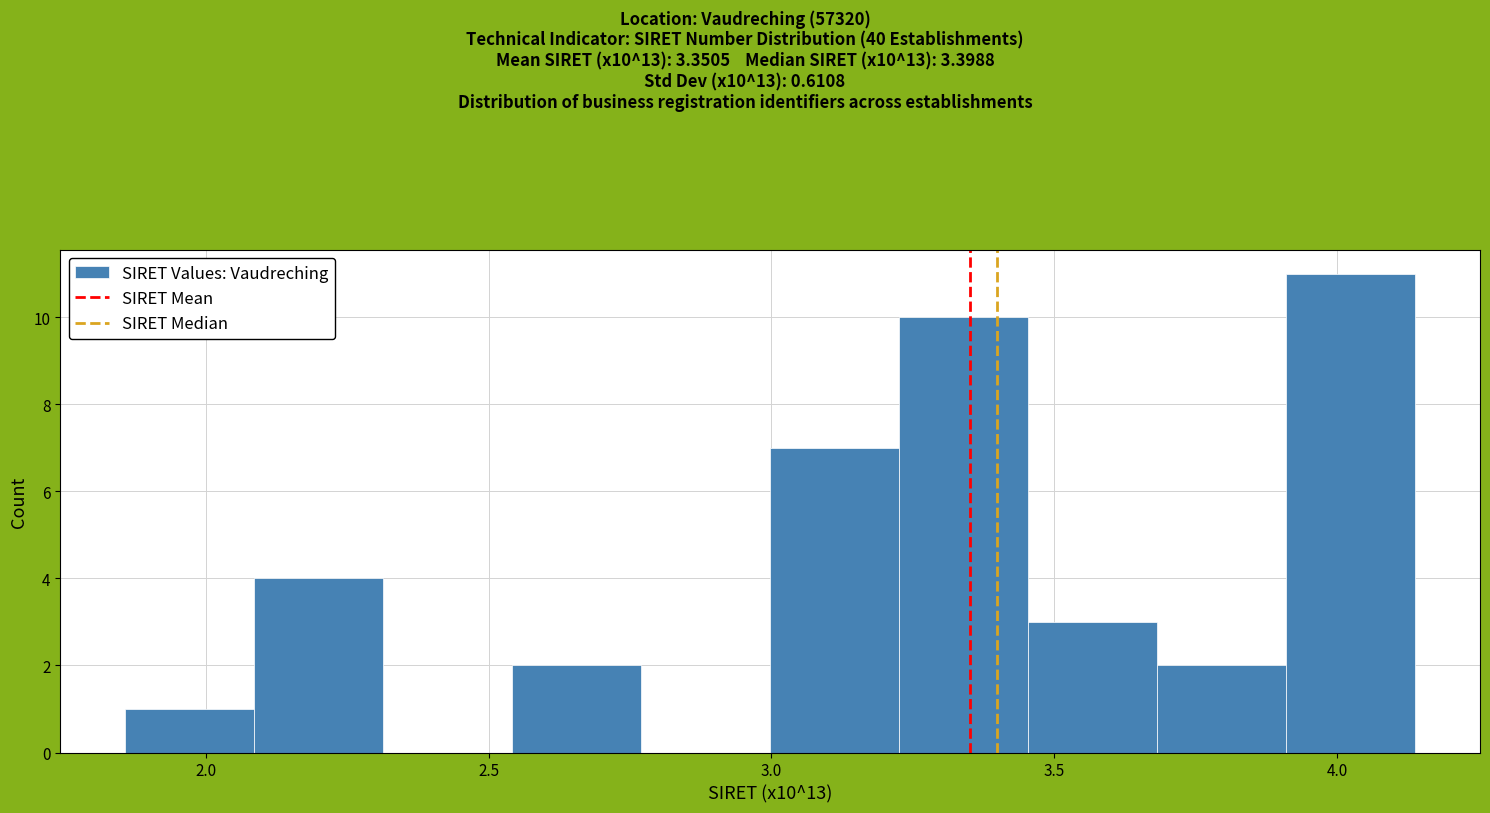

Reading left to right, transcribe this chart: for each bar, give the range it covers on the x-axis and its height. Neither the bar edges nor the heights are printed on the chart, so give them approximately, as read against the axes.

1.85 to 2.10: 1
2.10 to 2.30: 4
2.30 to 2.55: 0
2.55 to 2.75: 2
2.75 to 3.00: 0
3.00 to 3.25: 7
3.25 to 3.45: 10
3.45 to 3.70: 3
3.70 to 3.90: 2
3.90 to 4.15: 11